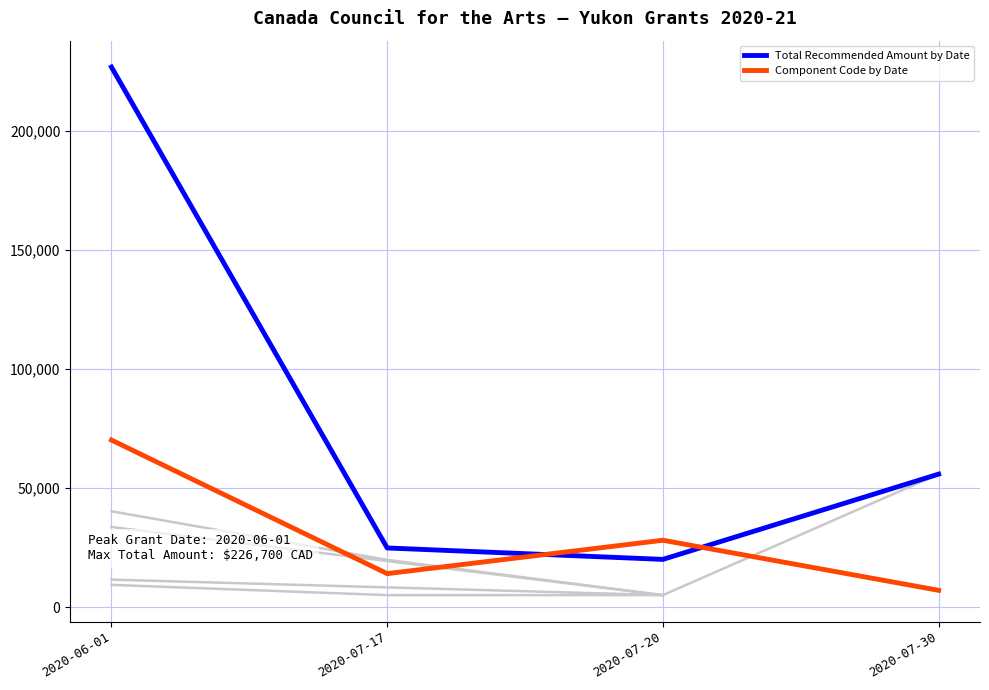

What is the sum of all Total Recommended Amount by Date values?

327300